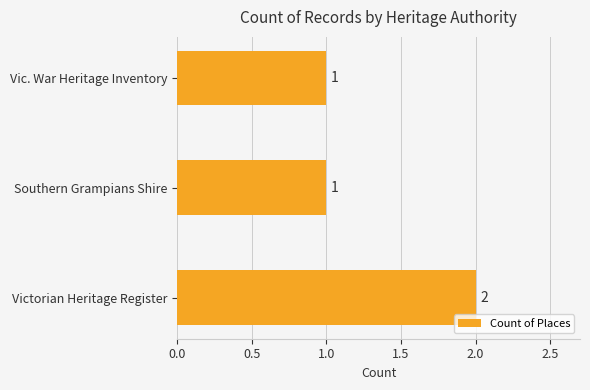

Reading top to bottom, what are all the values shown in this chart?

Vic. War Heritage Inventory=1	Southern Grampians Shire=1	Victorian Heritage Register=2